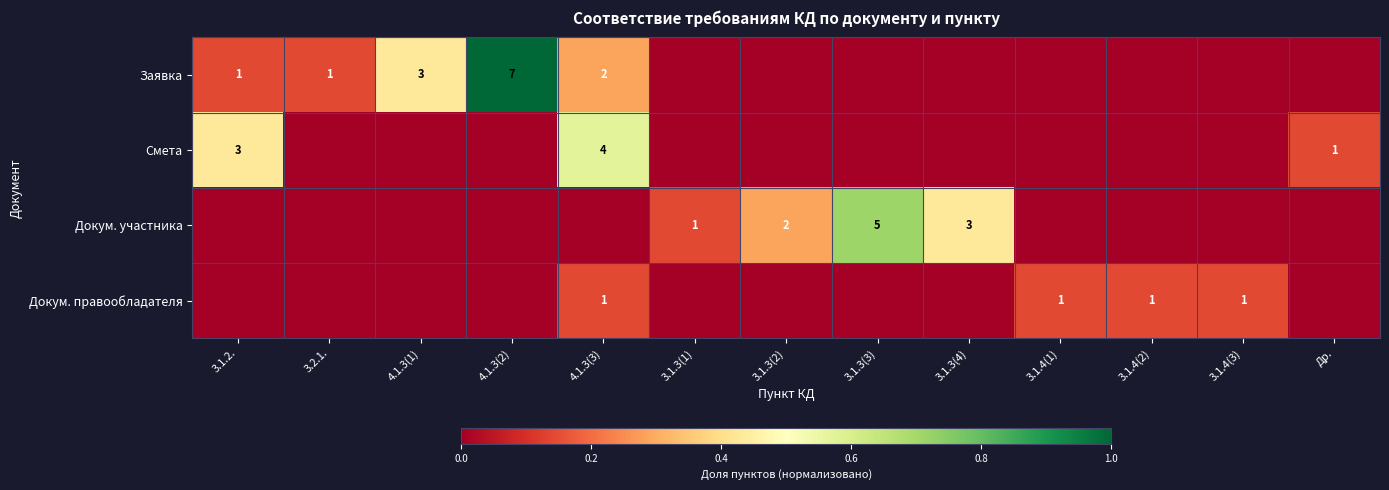

What is the difference between the highest and lowest values at 3.1.4(1)?

0.1